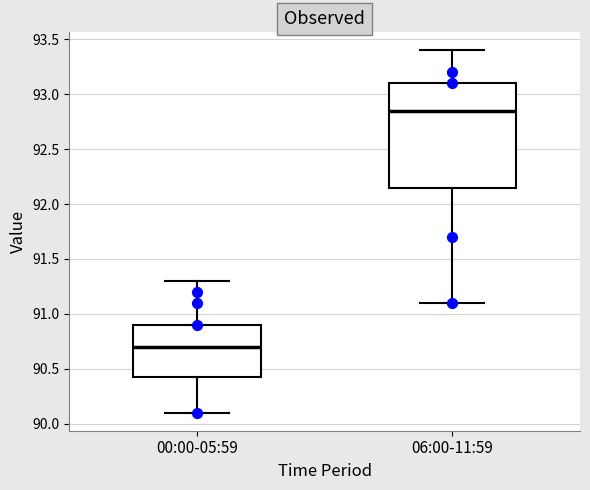

Reading left to right, read every box against the y-axis: the position of its median line, the range the box covers, and the ends of its whiskers. The values are not printed on the chart, so give them approximately, as read against the axis.

00:00-05:59: median 90.70, box 90.45 to 90.90, whiskers 90.10 to 91.30
06:00-11:59: median 92.85, box 92.15 to 93.10, whiskers 91.10 to 93.40